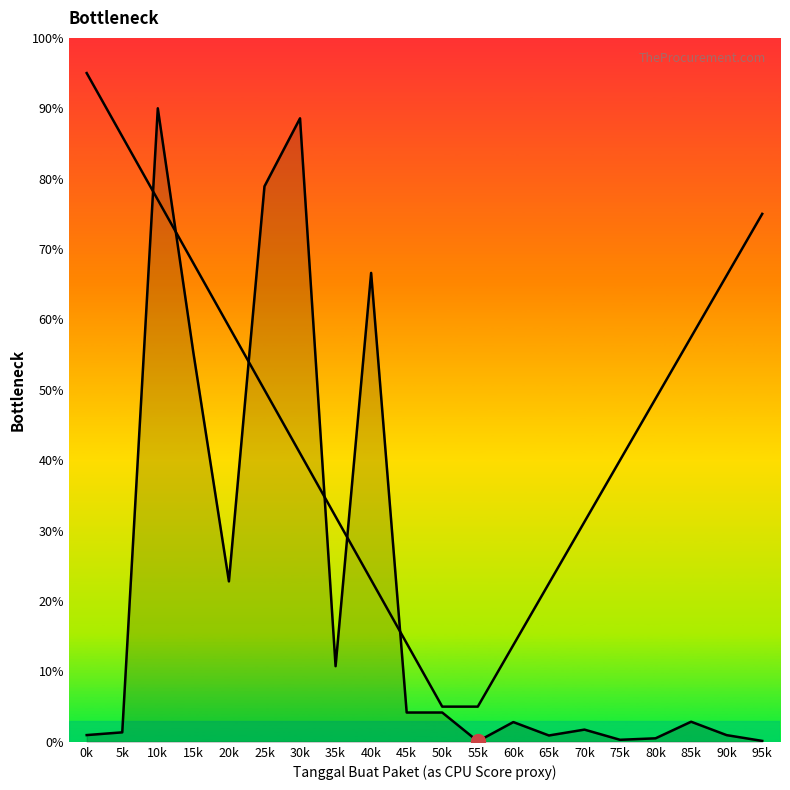

Rank the categories by value from highest to lowest.

10k, 30k, 25k, 40k, 15k, 20k, 35k, 50k, 45k, 85k, 60k, 70k, 5k, 0k, 90k, 65k, 80k, 75k, 95k, 55k